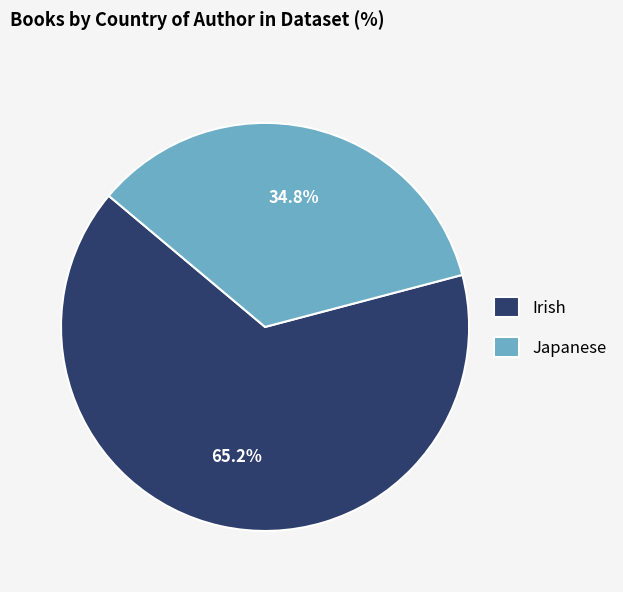

Which slice is the smallest?

Japanese